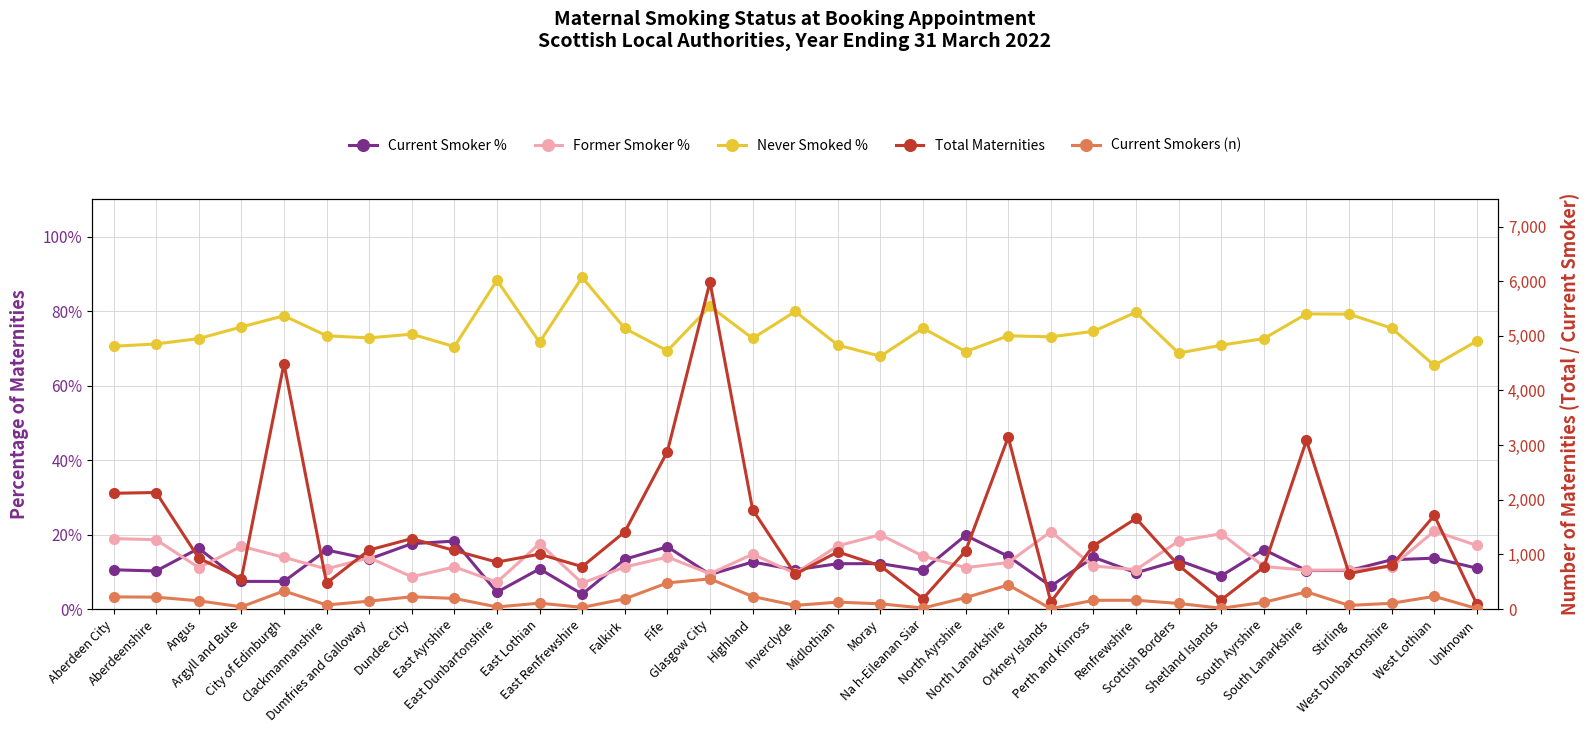

At Falkirk, list the series in order from smallest to largest.

Former Smoker %, Current Smoker %, Never Smoked %, Current Smokers (n), Total Maternities